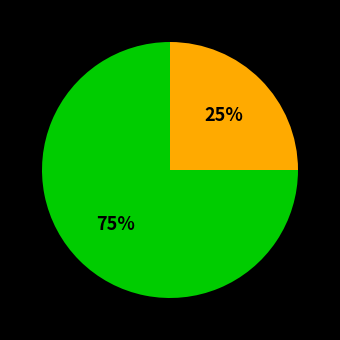

To the nearest percent, what is the difference between the largest and smallest slice percentages?

50%